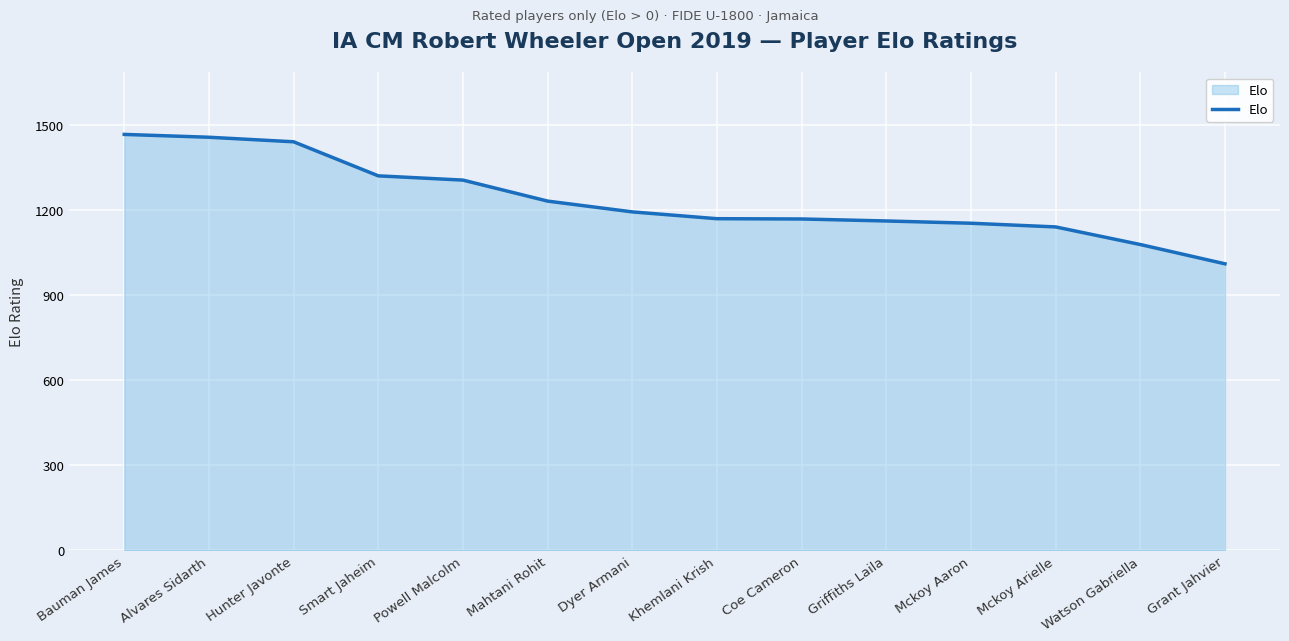

What position from the left is Mckoy Arielle?

12